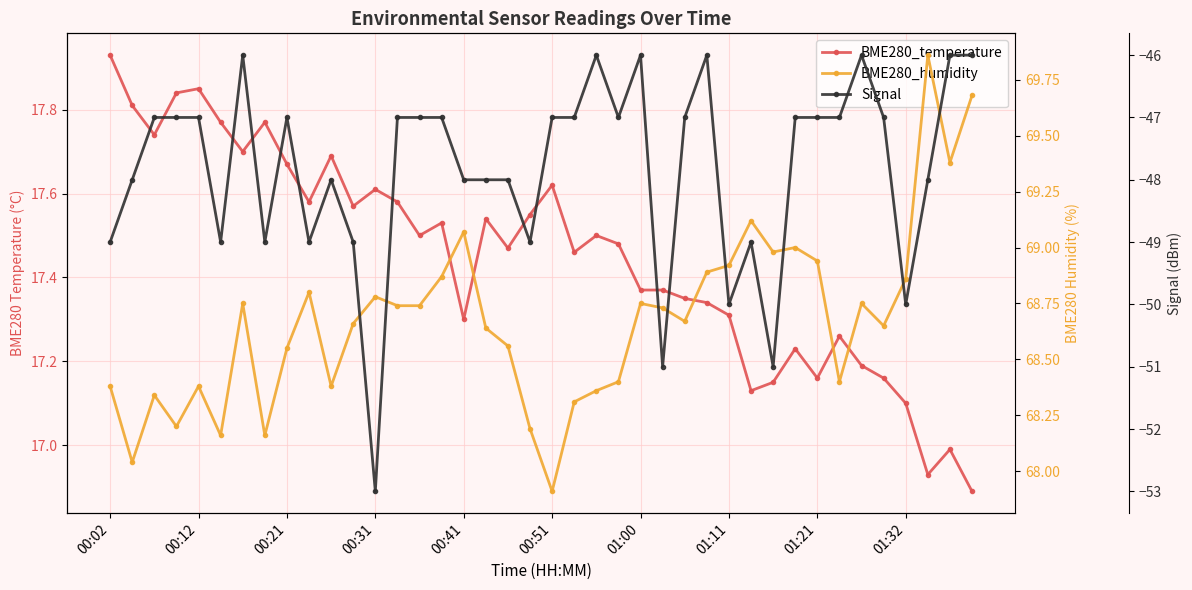

What is the minimum value shown in the chart?

-53.0